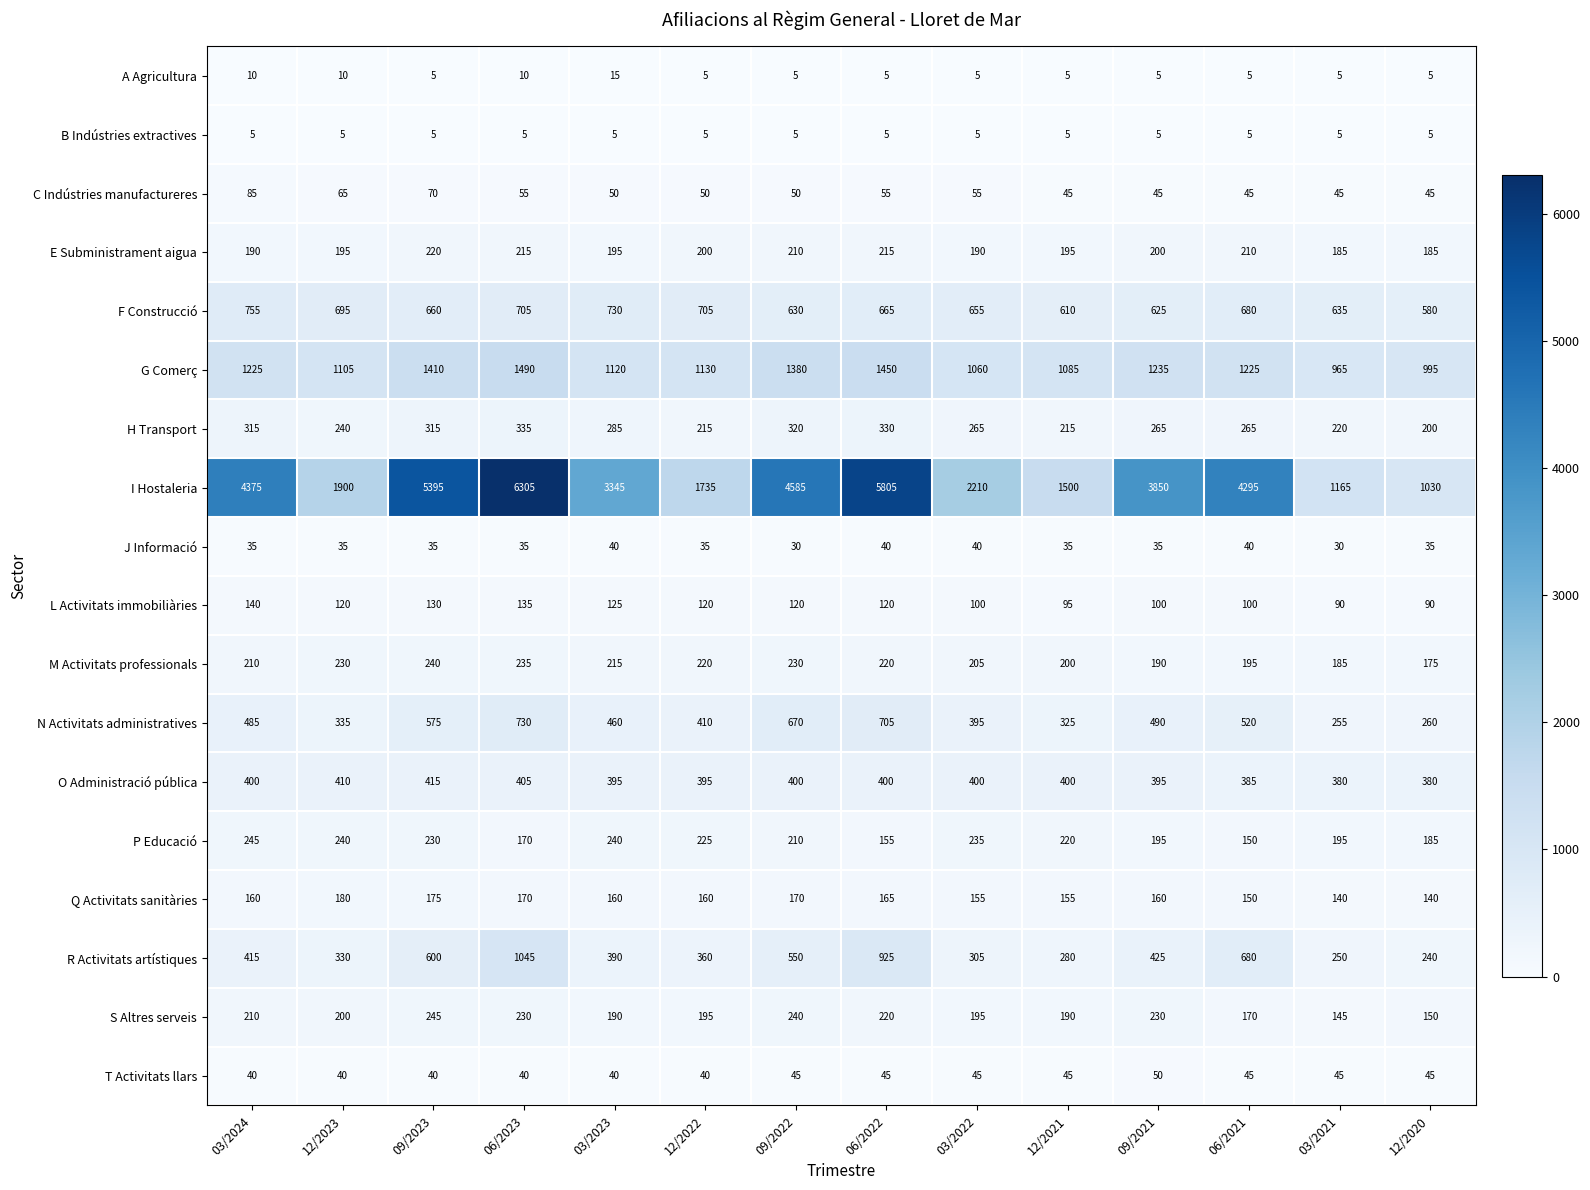

What is the difference between the second highest and minimum values in the M Activitats professionals series?

60